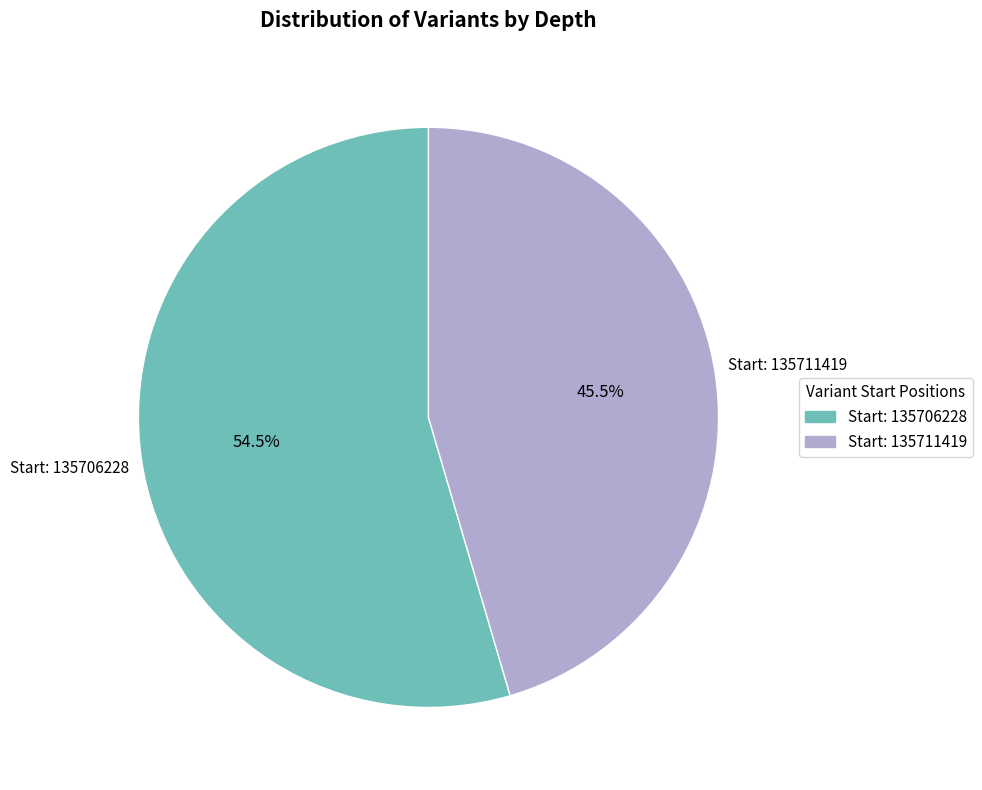

What percentage do Start: 135706228 and Start: 135711419 together represent?

100.0%